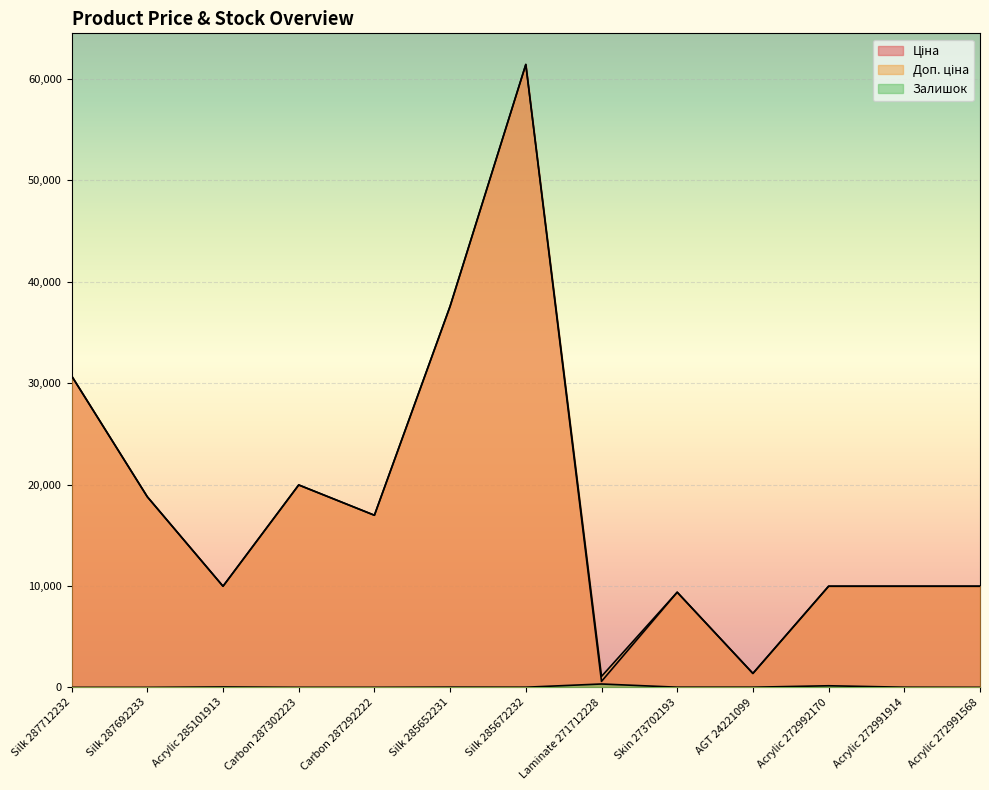

True or false: Ціна and Доп. ціна intersect in this chart.

False